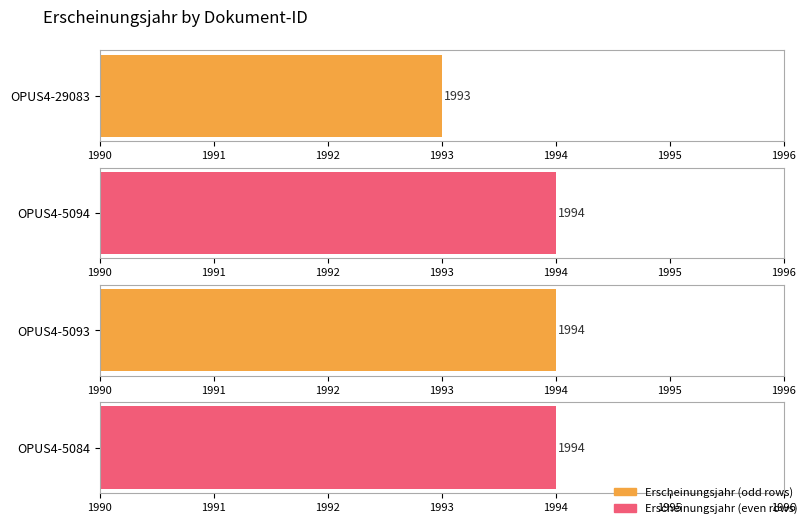

The chart shows a value of 3426 at OPUS4-5093. True or false?

False